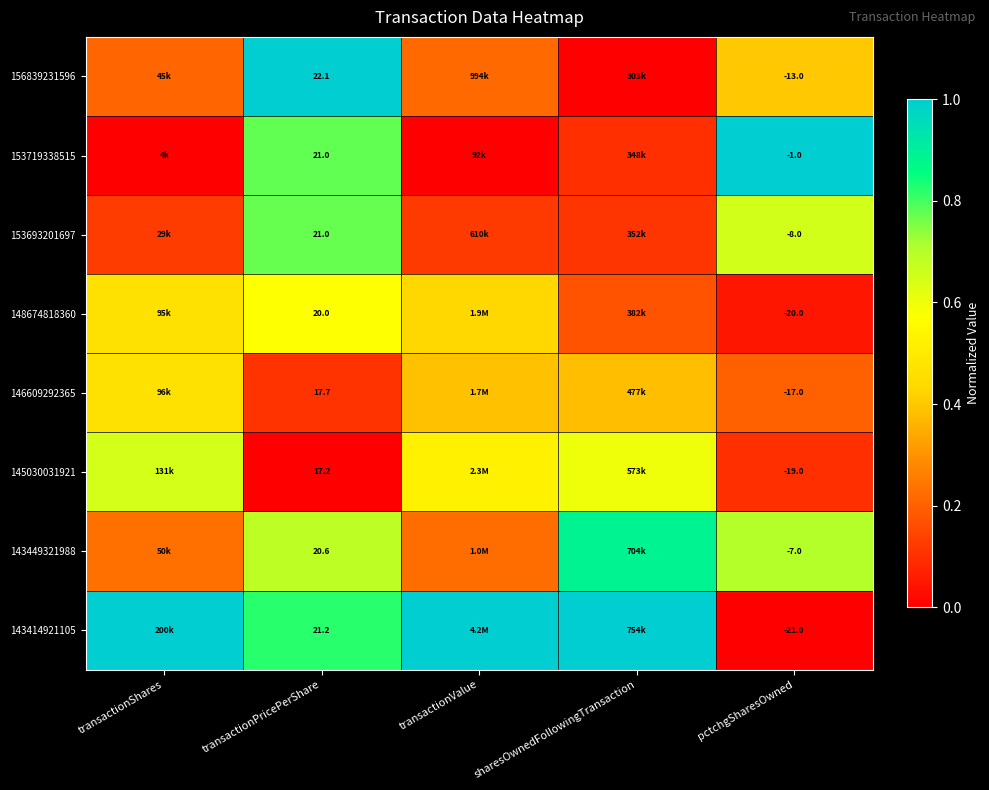

Which series has the largest total across all categories?

143414921105